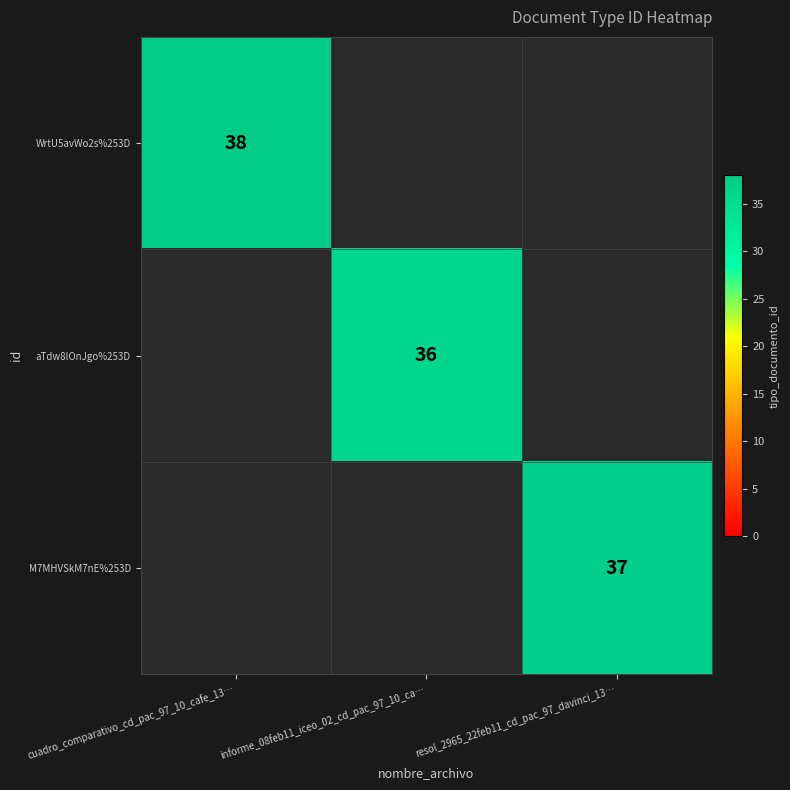

True or false: aTdw8lOnJgo%253D has a value of 36 at informe_08feb11_iceo_02_cd_pac_97_10_ca….

True